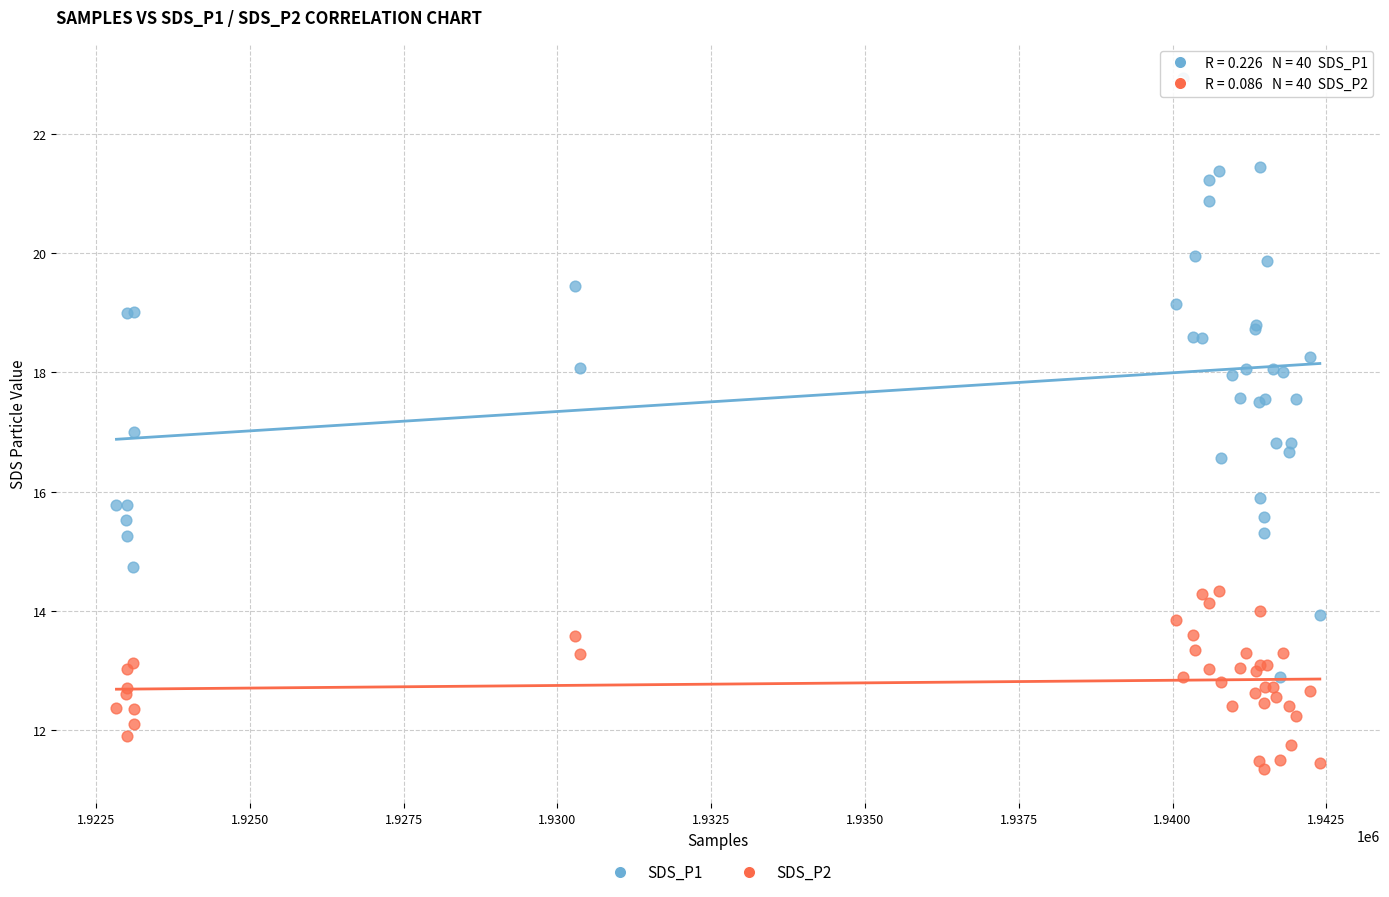

Which series has the widest spread of Y values?

SDS_P1